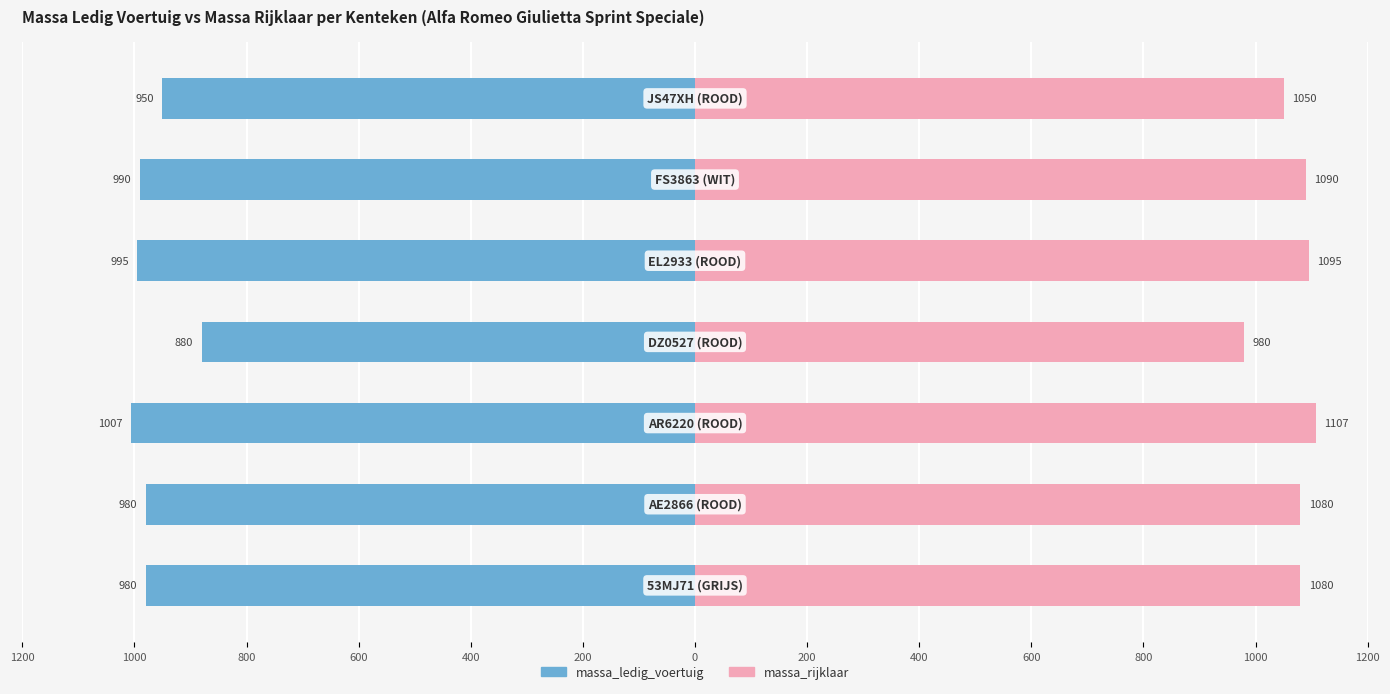

At 1000, list the series in order from largest to smallest.

massa_rijklaar, massa_ledig_voertuig